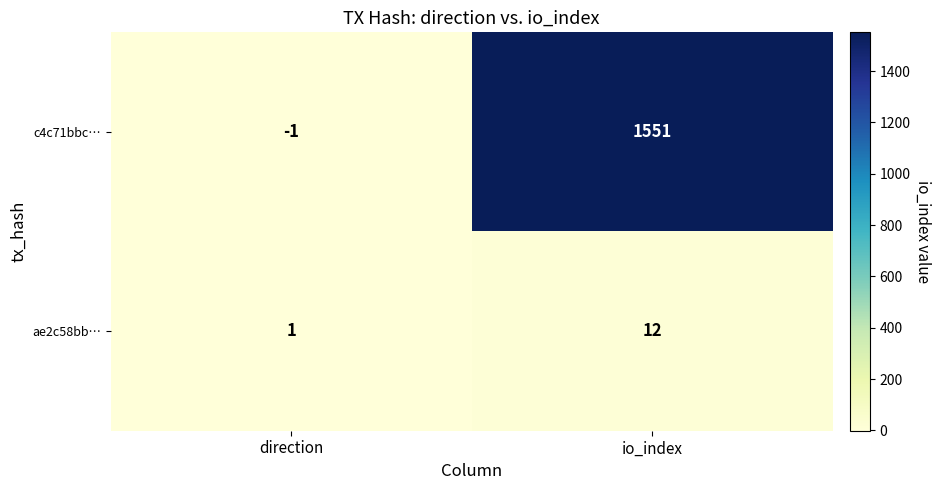

What is the spread (max minus min) of values at direction?

2